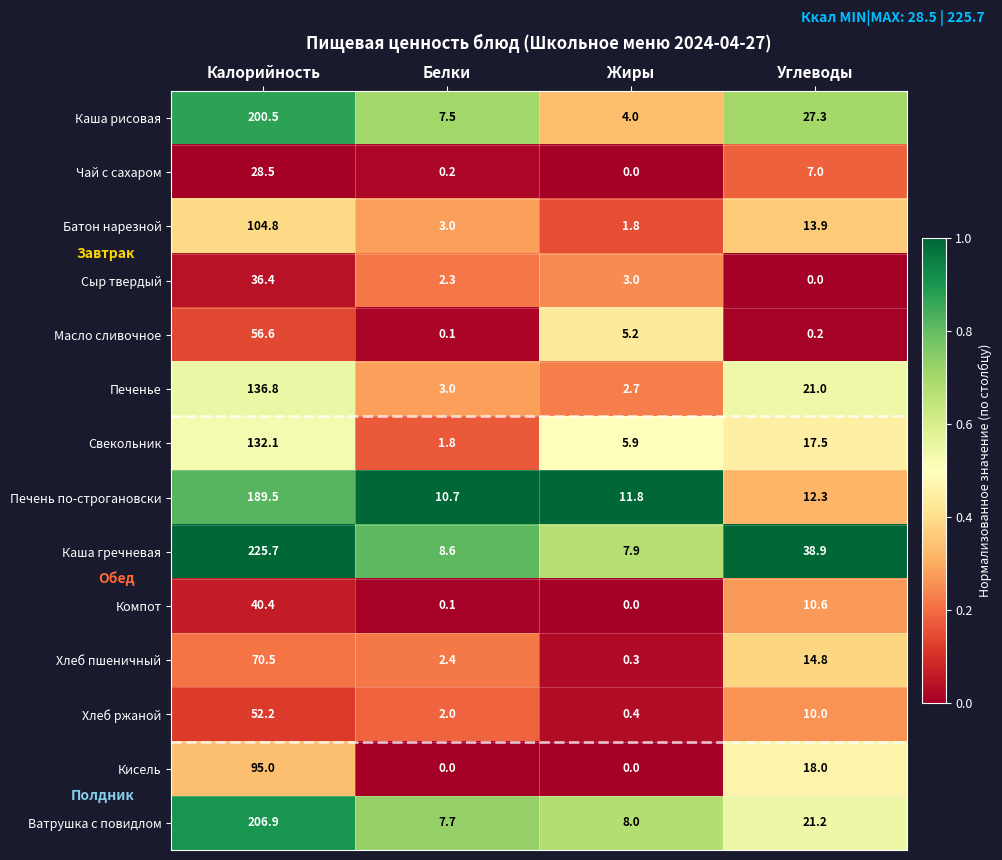

List the series in order of their peak value, highest first.

Каша гречневая, Ватрушка с повидлом, Каша рисовая, Печень по-строгановски, Печенье, Свекольник, Батон нарезной, Кисель, Хлеб пшеничный, Масло сливочное, Хлеб ржаной, Компот, Сыр твердый, Чай с сахаром